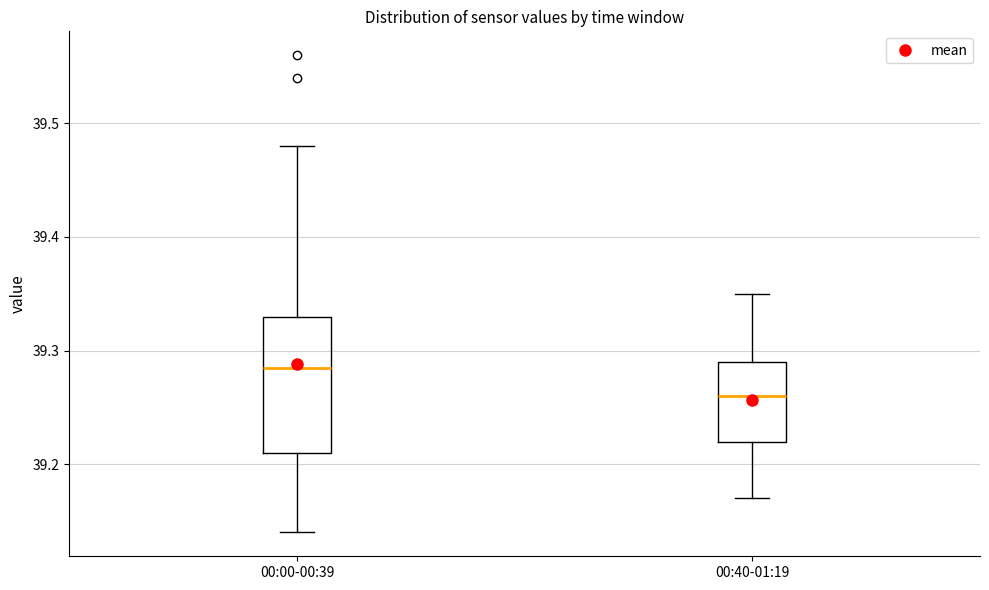

Reading left to right, transcribe this box plot: for each box, give where its median line is, the range the box spans, and where its two whiskers end, as read against the y-axis. The values are not printed on the chart, so give them approximately, as read against the axis.

00:00-00:39: median 39.29, box 39.21 to 39.33, whiskers 39.14 to 39.48
00:40-01:19: median 39.26, box 39.22 to 39.29, whiskers 39.17 to 39.35